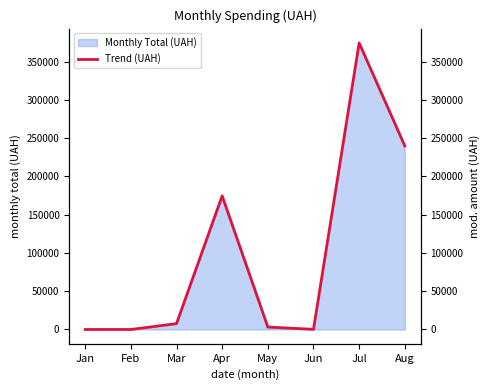

Read the value at Aug.

239883.0